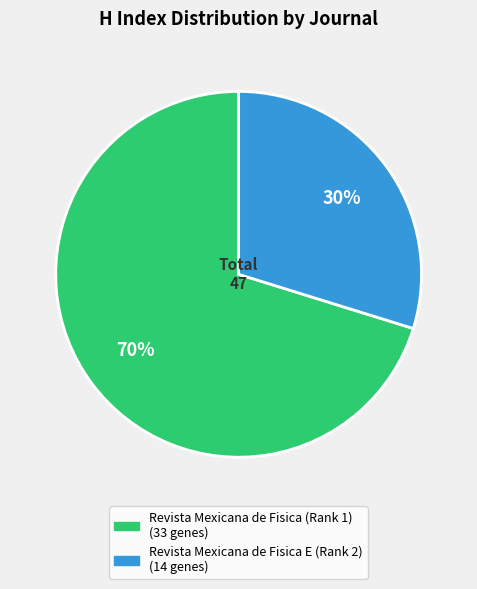

Does any single category account for the majority?

Yes